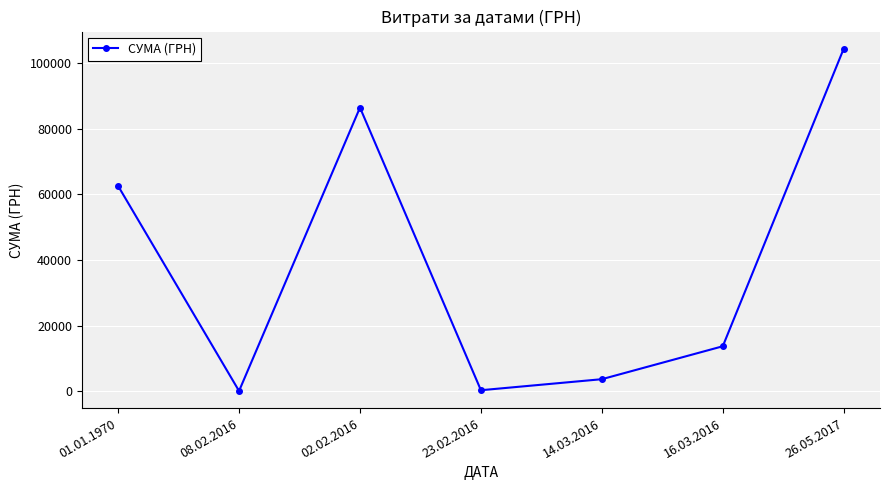

What is the label of the 7th point from the left?

26.05.2017